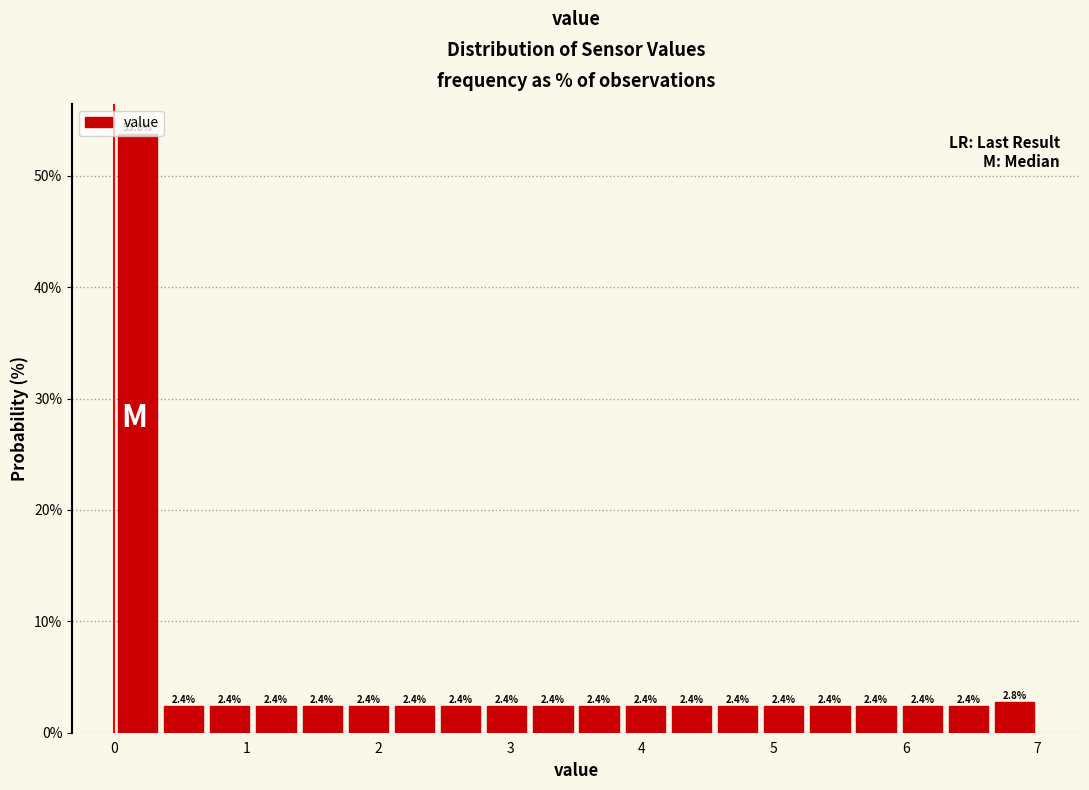

Read against the x-axis, roughly where is the centre of the tallest bar?

0.2